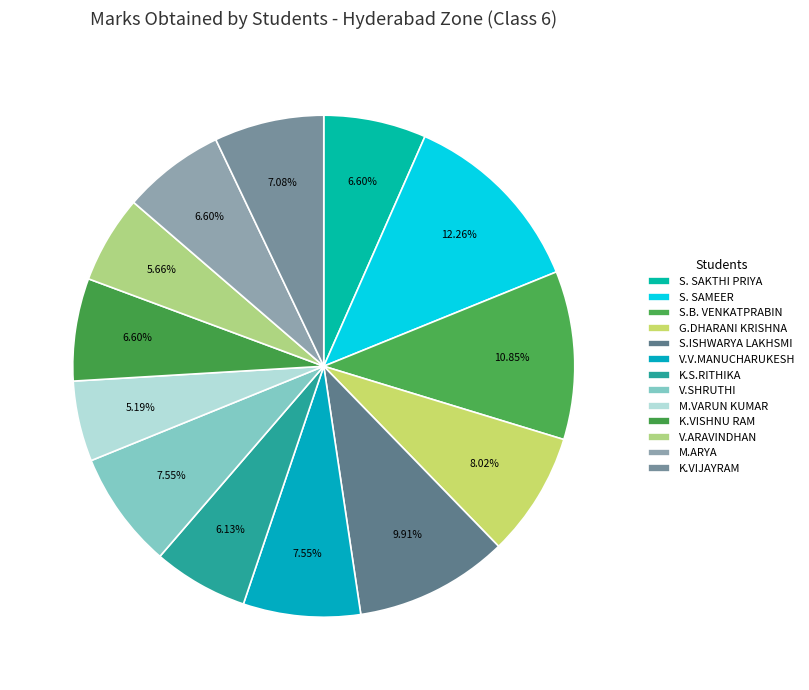

To the nearest percent, what is the difference between the G.DHARANI KRISHNA and S.B. VENKATPRABIN slice percentages?

3%